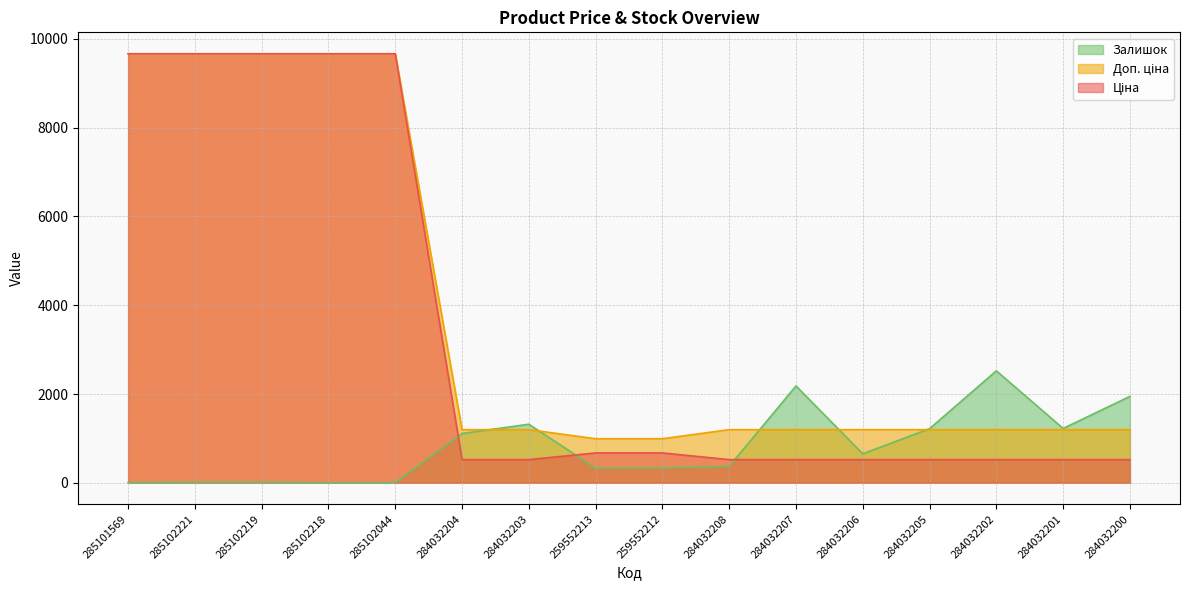

Reading right to left, what are all the values shown in this chart?

Ціна: 284032200=522.2	284032201=522.2	284032202=522.2	284032205=522.2	284032206=522.2	284032207=522.2	284032208=522.2	259552212=672.1	259552213=672.1	284032203=522.2	284032204=522.2	285102044=9664.7	285102218=9664.7	285102219=9664.7	285102221=9664.7	285101569=9664.7
Доп. ціна: 284032200=1197.0	284032201=1197.0	284032202=1197.0	284032205=1197.0	284032206=1197.0	284032207=1197.0	284032208=1197.0	259552212=992.7	259552213=992.7	284032203=1197.0	284032204=1197.0	285102044=9664.7	285102218=9664.7	285102219=9664.7	285102221=9664.7	285101569=9664.7
Залишок: 284032200=1946.0	284032201=1224.0	284032202=2522.0	284032205=1219.0	284032206=653.0	284032207=2181.0	284032208=371.0	259552212=334.0	259552213=331.0	284032203=1319.0	284032204=1110.0	285102044=3.0	285102218=3.0	285102219=14.0	285102221=11.0	285101569=7.0